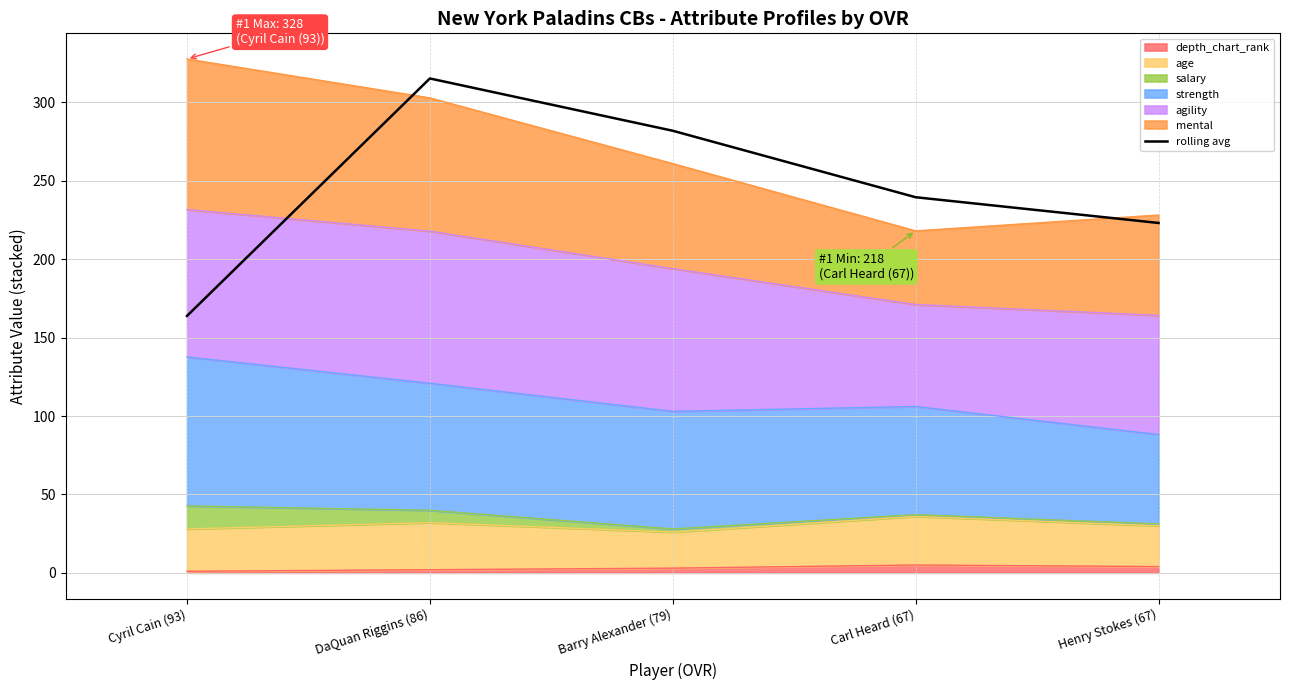

At which label does the data first exceed 239?

DaQuan Riggins (86)